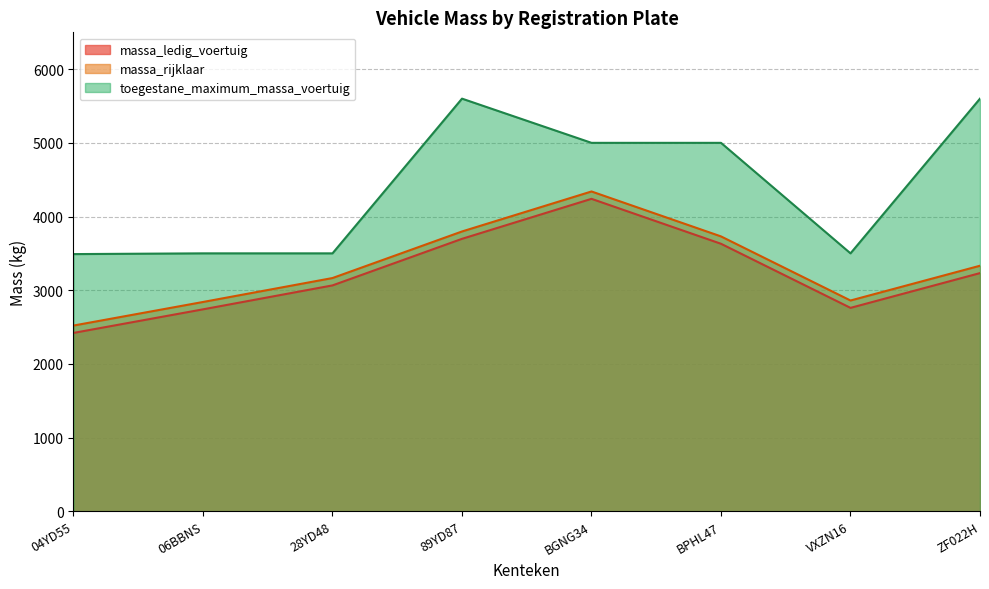

Which has a higher value, BPHL47 or BGNG34?

BGNG34